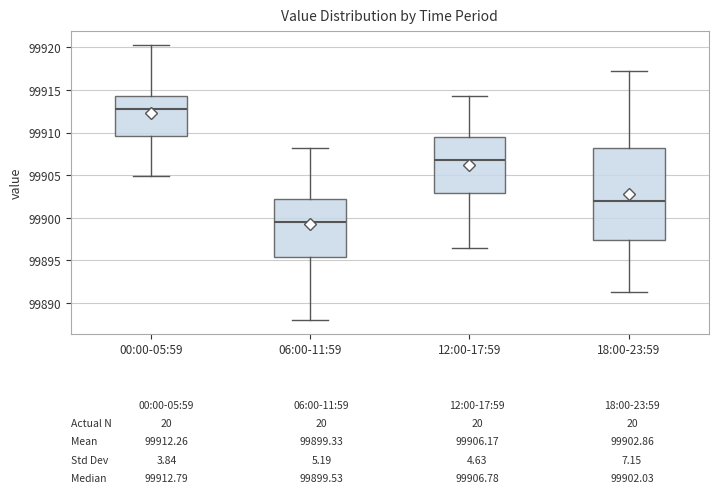

Which box has the lowest median line?

06:00-11:59